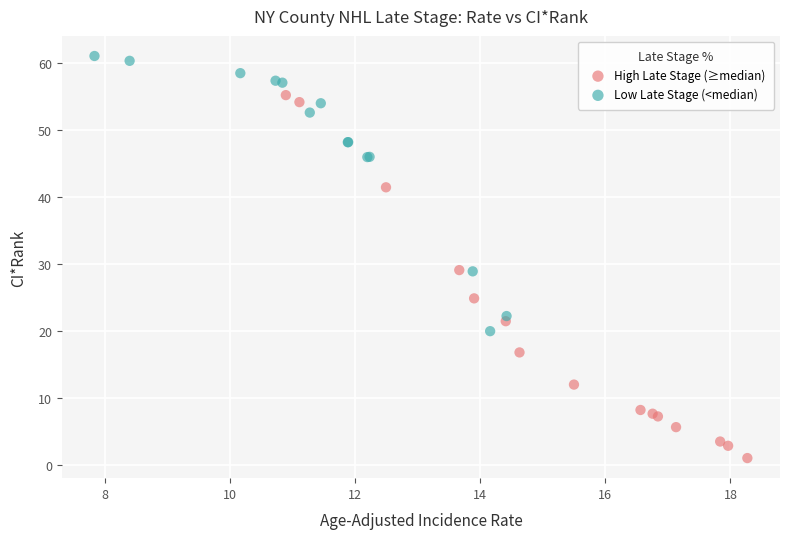

Which series reaches the minimum Y coordinate?

High Late Stage (≥median)